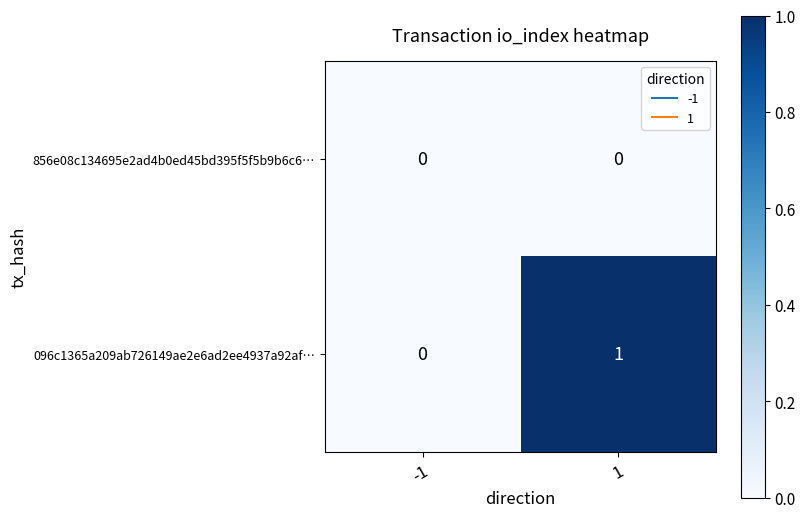

Reading right to left, extract all data points from this chart.

856e08c134695e2ad4b0ed45bd395f5f5b9b6c6…: 0	0
096c1365a209ab726149ae2e6ad2ee4937a92af…: 1	0